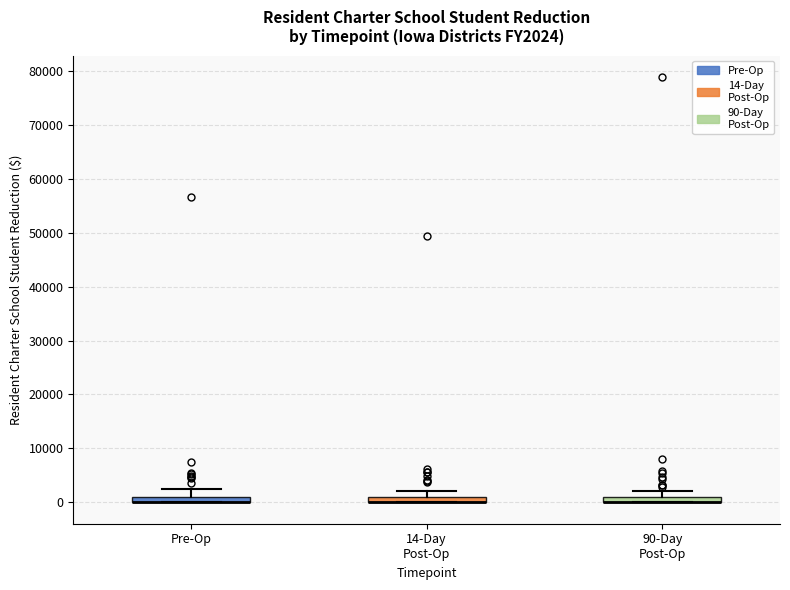

Where does the upper whisker of the box for Pre-Op end on the y-axis? The values are not printed on the chart, so give them approximately, as read against the axis.

2000